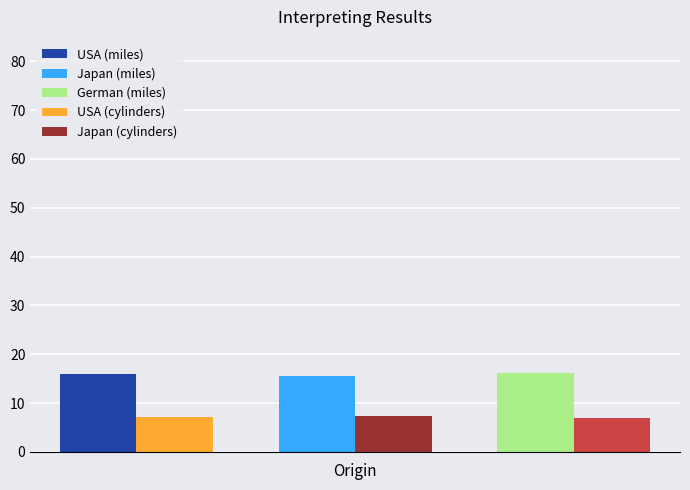

What is the minimum value shown in the chart?

7.0